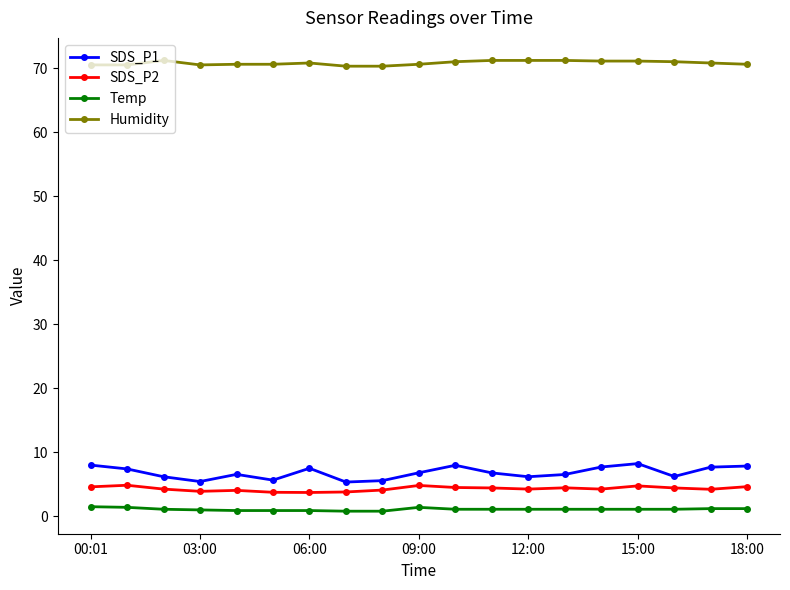

Count the number of data series in this chart.

4